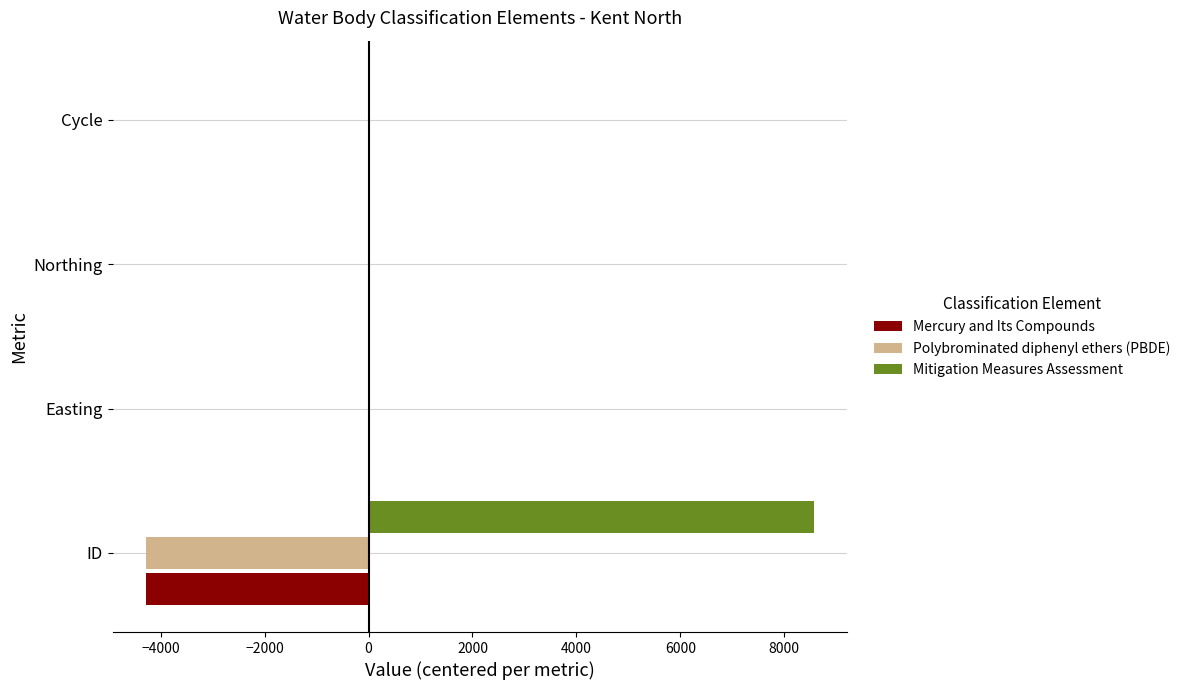

What is the greatest value displayed?

8567.3